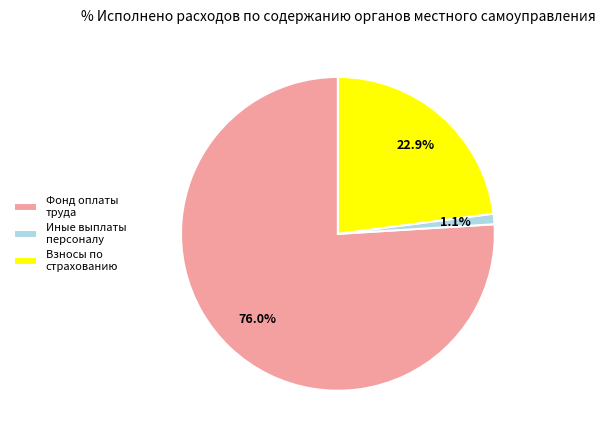

How much of the chart is everything except Фонд оплаты труда?

24.0%